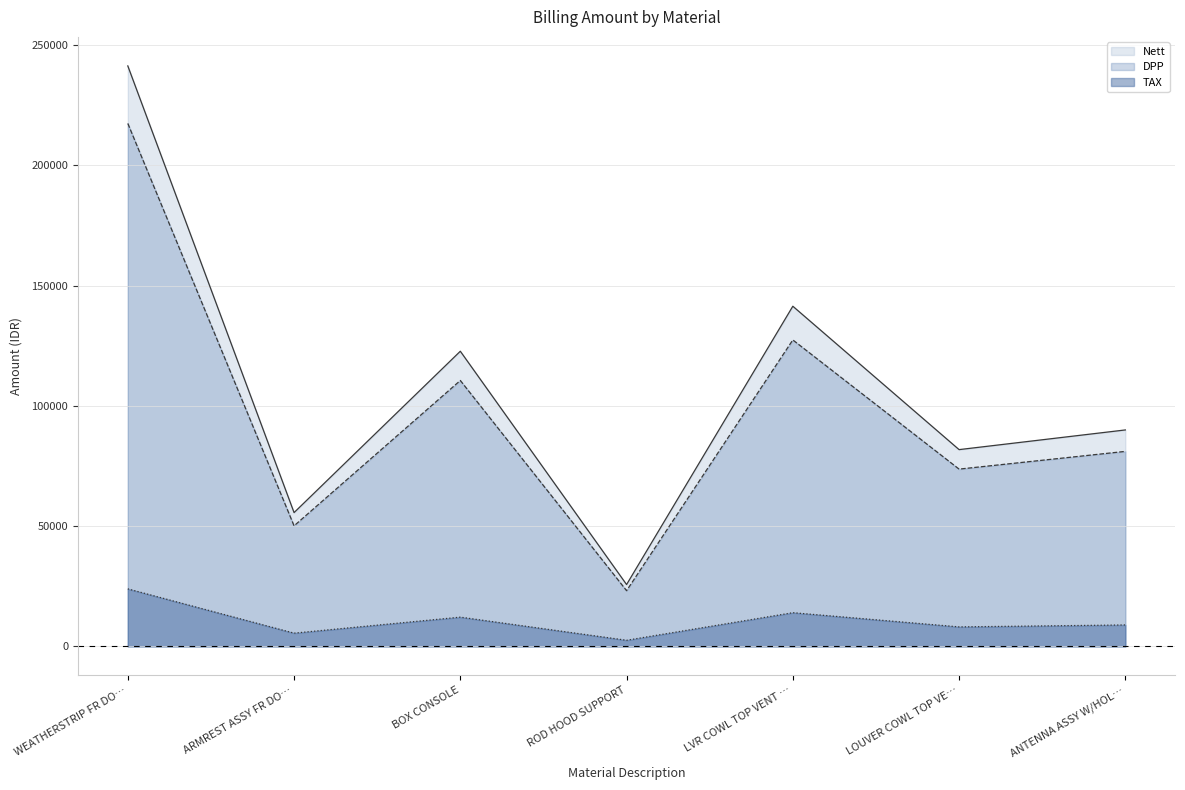

True or false: TAX and Nett intersect in this chart.

False